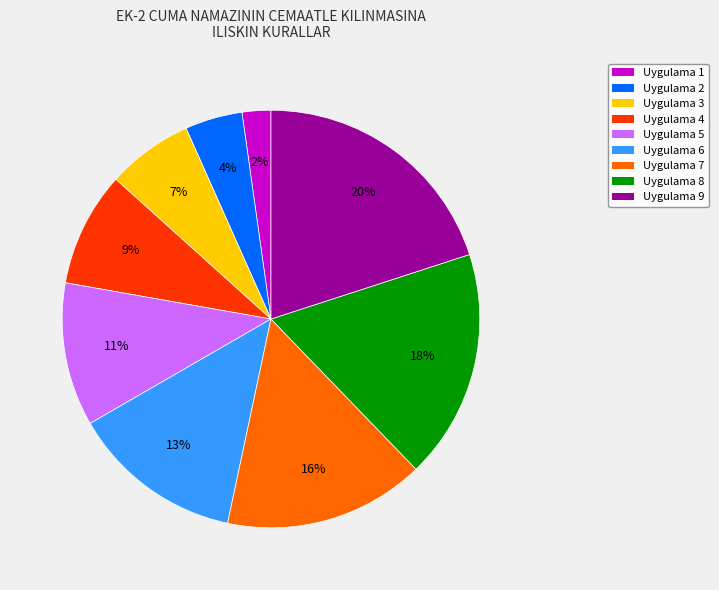

To the nearest percent, what is the combined percentage of Uygulama 6 and Uygulama 3?

20%